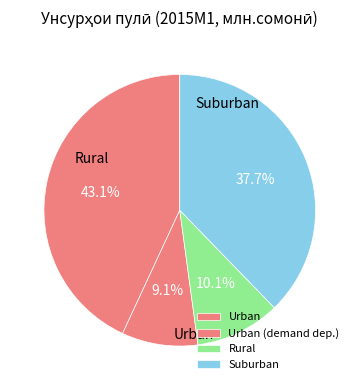

How many slices are in this pie chart?

4